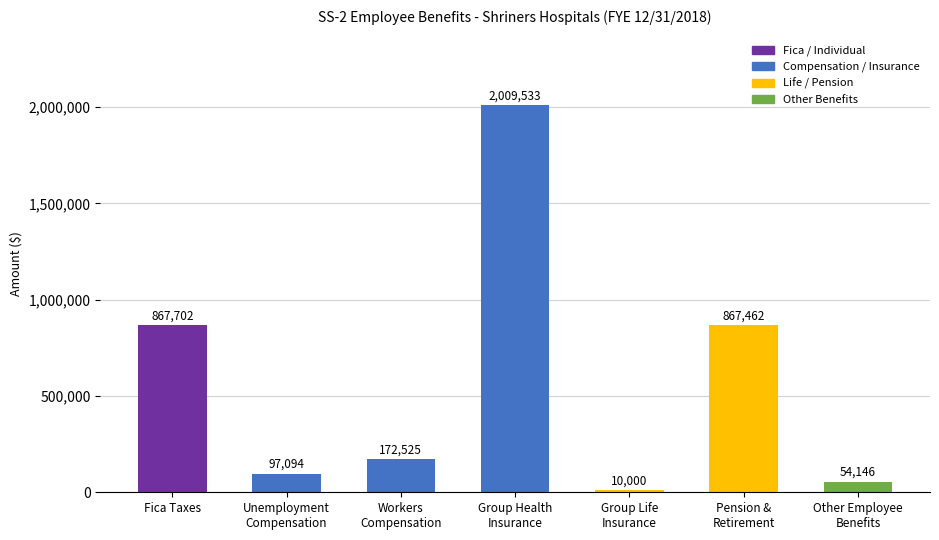

What is the greatest value displayed?

2009533